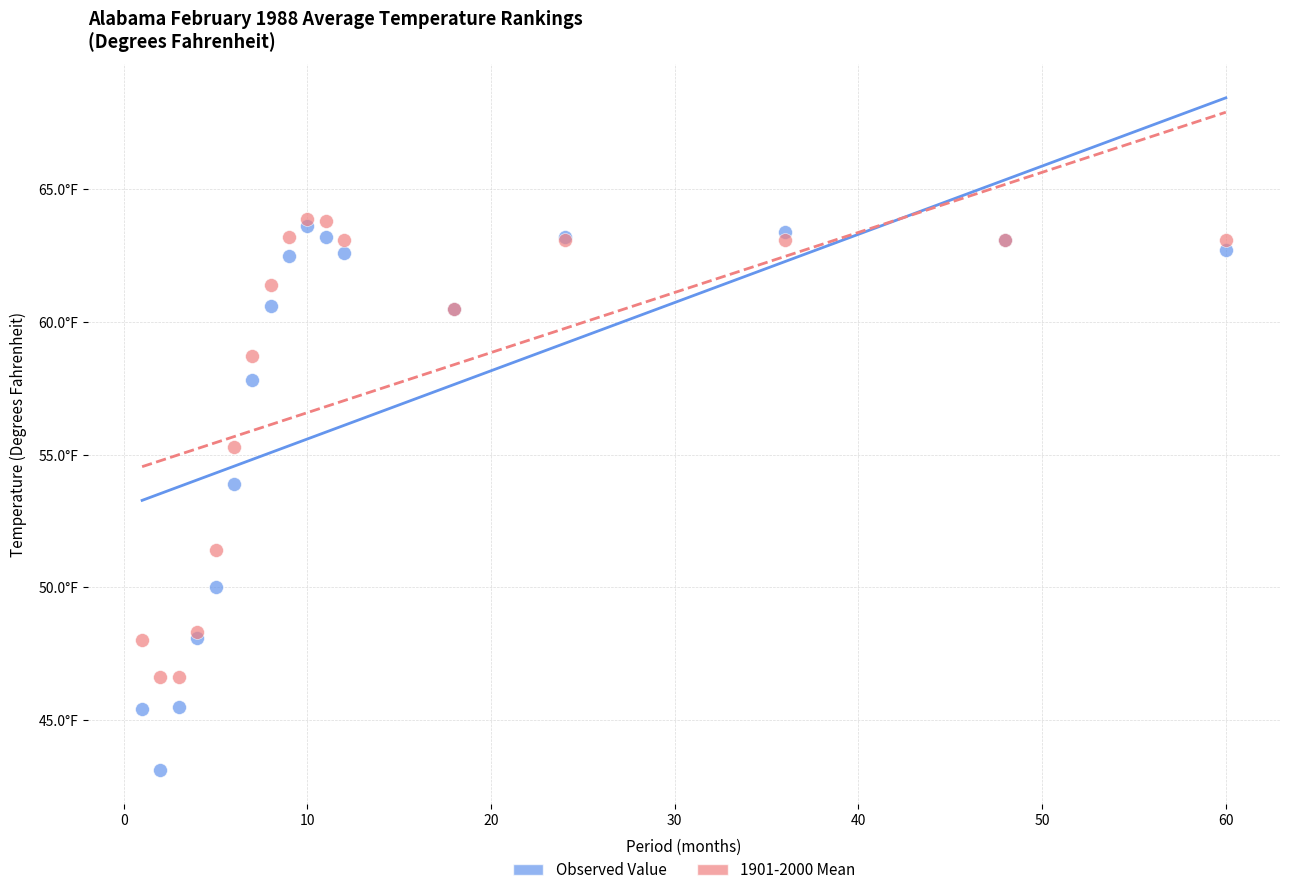

Which series contains the lowest Y value?

Observed Value